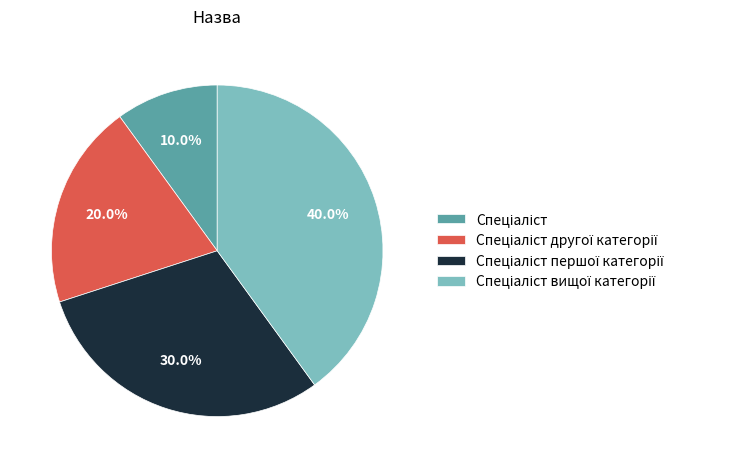

Count the number of slices in the pie.

4